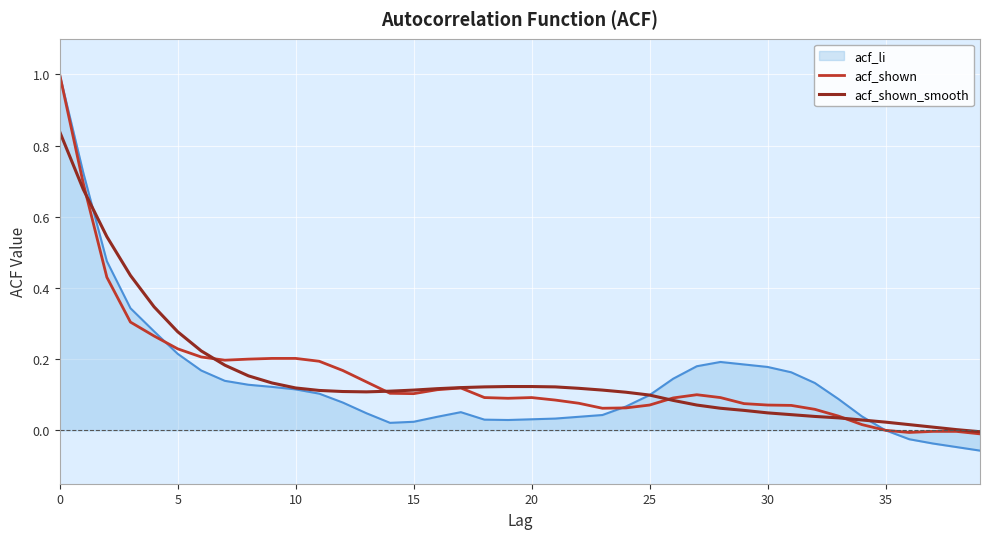

Which series has the largest range (max minus min)?

acf_li